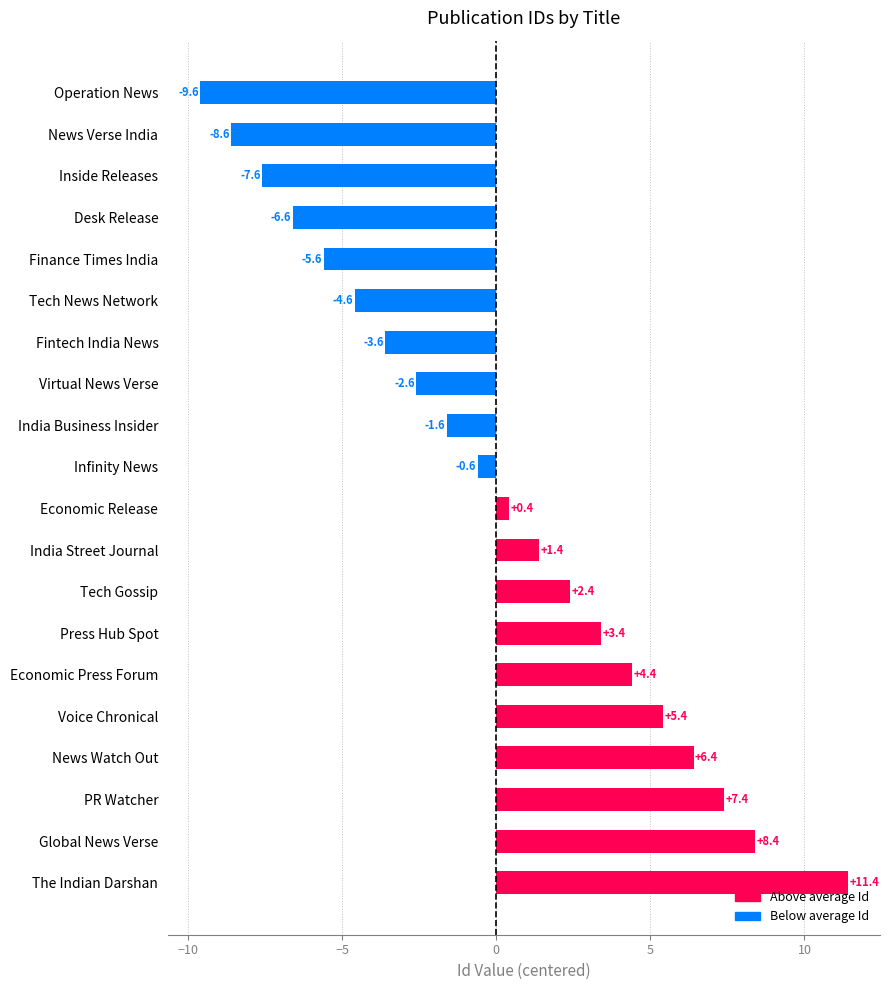

At which label is the value closest to 0?

Economic Release